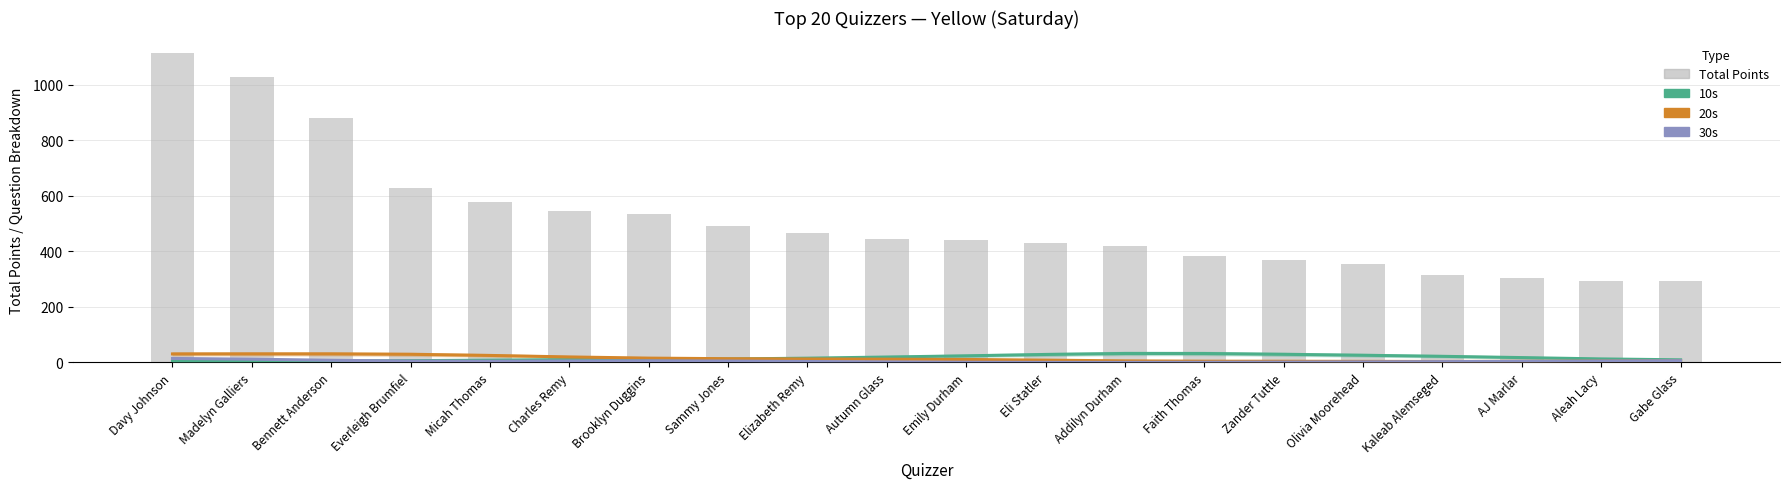

Is the value of 10s at Addilyn Durham greater than the value of Total Points at Emily Durham?

No